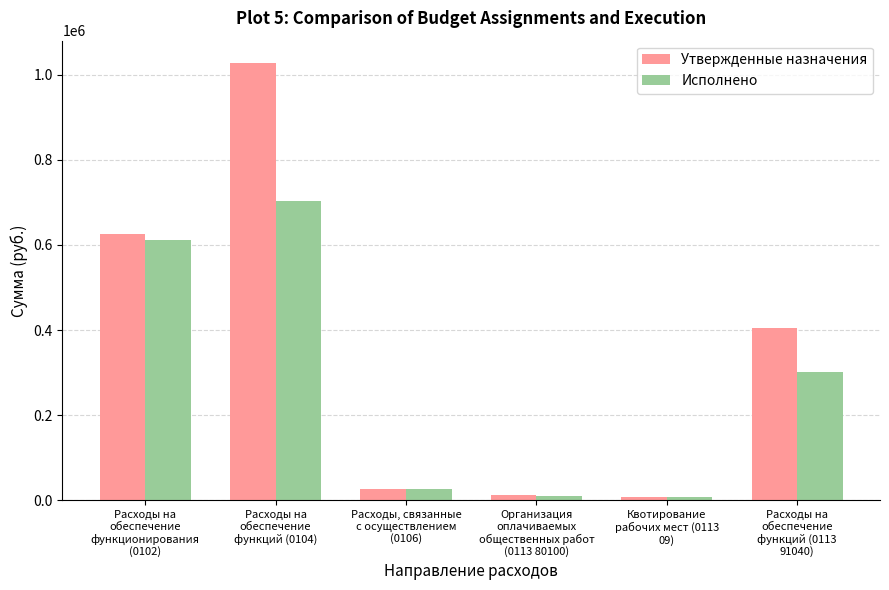

Rank the series by their maximum value, from highest to lowest.

Утвержденные назначения, Исполнено